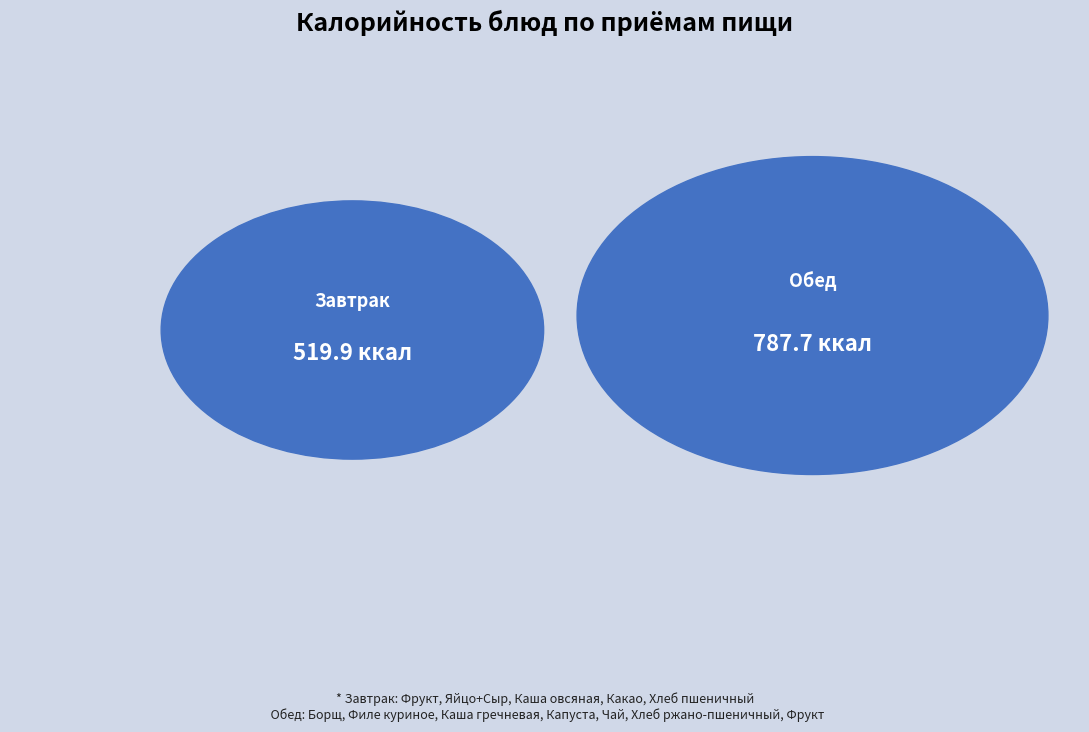

Does Борщ account for over 50% of the chart?

No